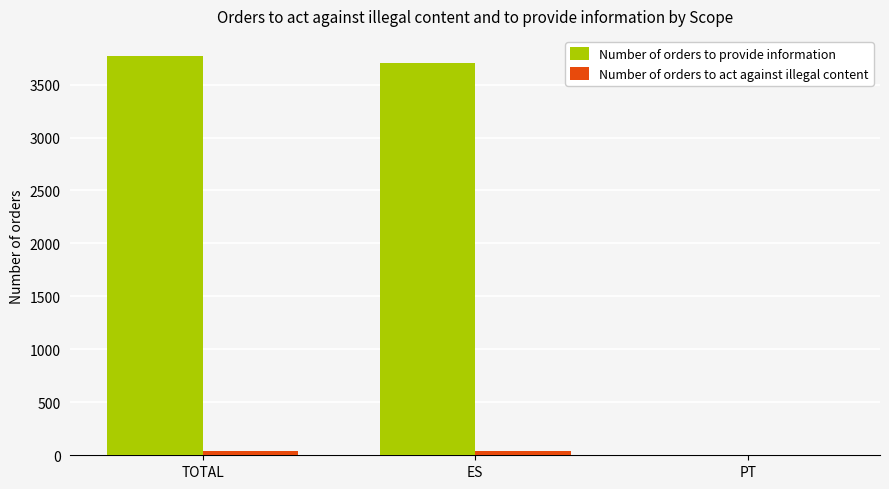

The Number of orders to provide information series shows 3707 at ES. True or false?

True